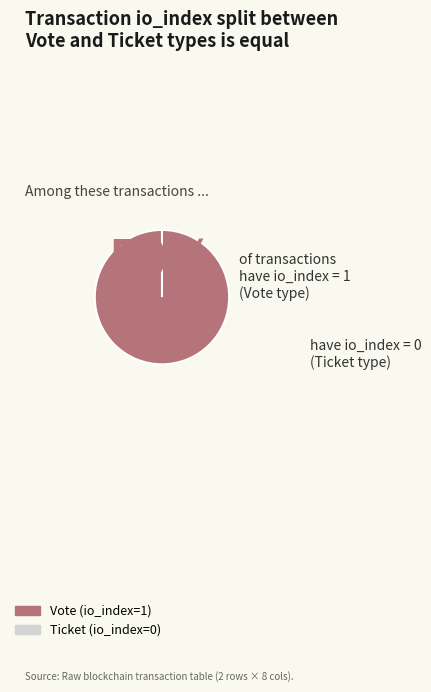

How many segments does this pie chart have?

2